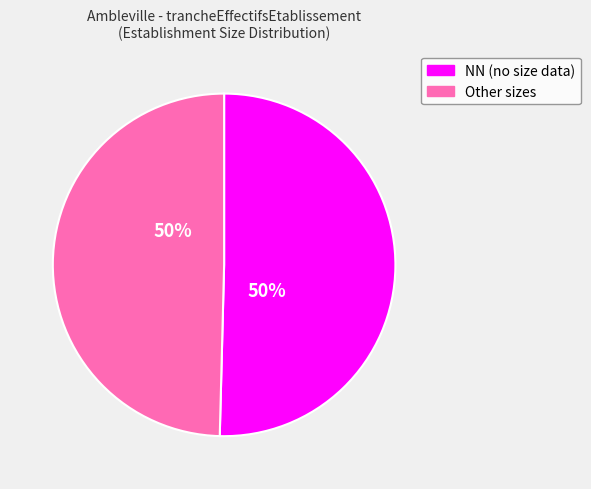

To the nearest percent, what is the average slice percentage?

50%